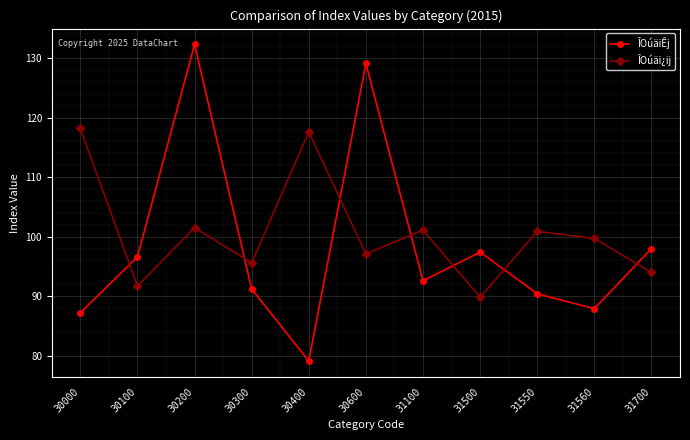

Is the value of ÎOúäi¿ij at 31100 greater than the value of ÎOúäiÊj at 30400?

Yes